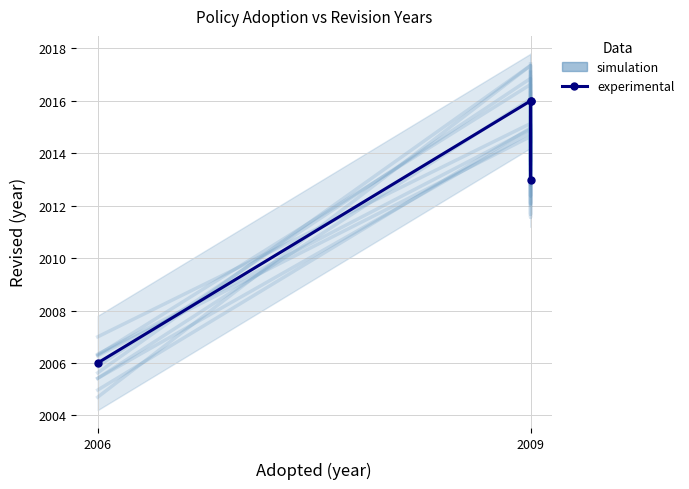

What is the total value across all series at 2006?

4011.6